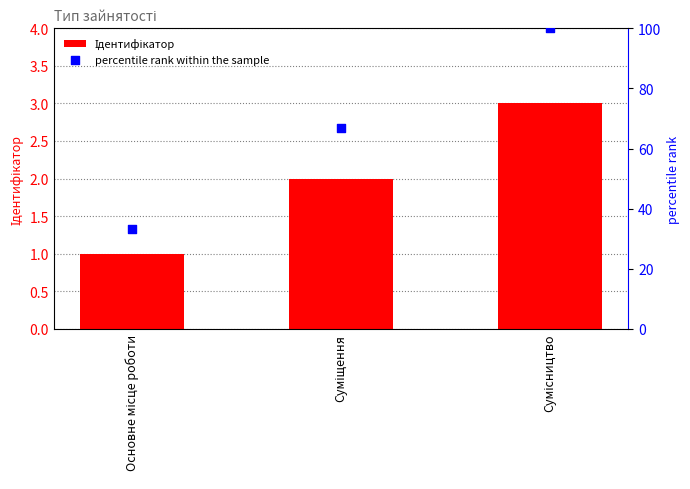

What is the total value across all series at Суміщення?

68.7